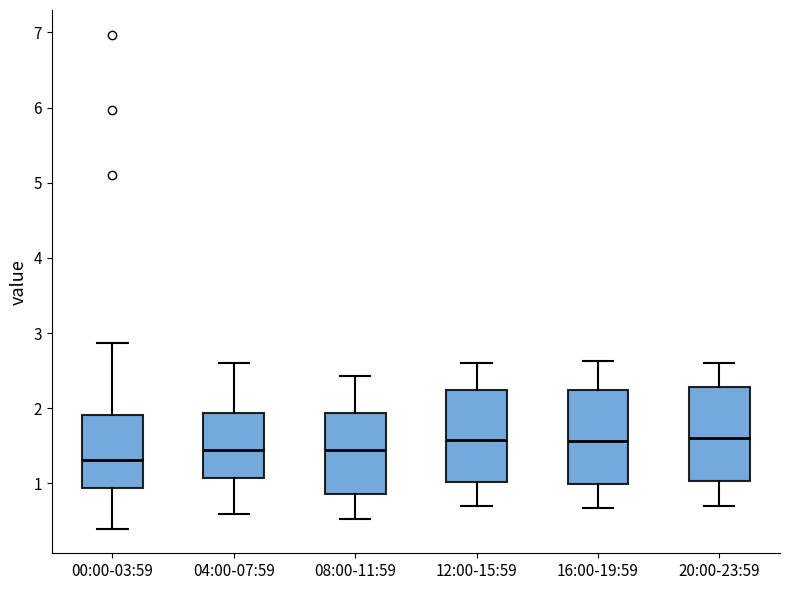

Which box has the lowest median line?

00:00-03:59